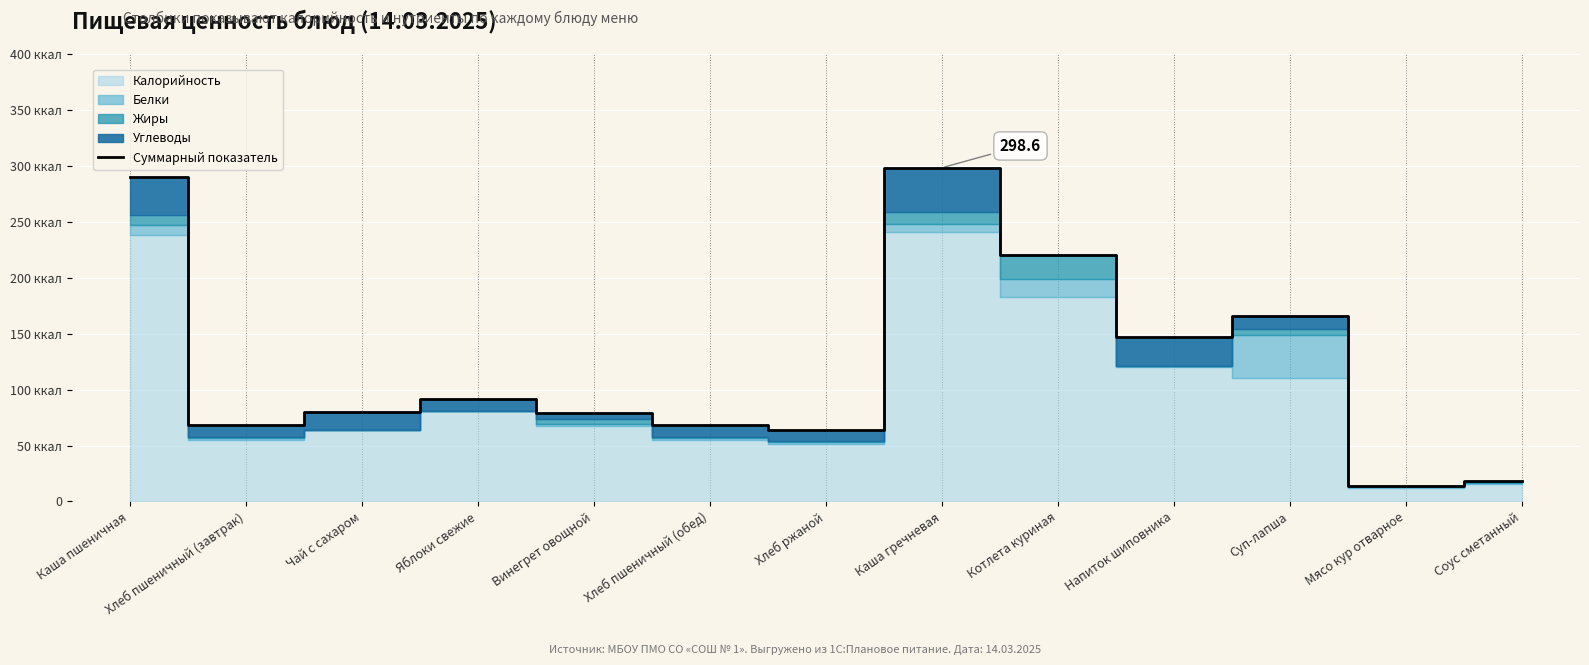

Between Соус сметанный and Хлеб ржаной, which is larger?

Хлеб ржаной